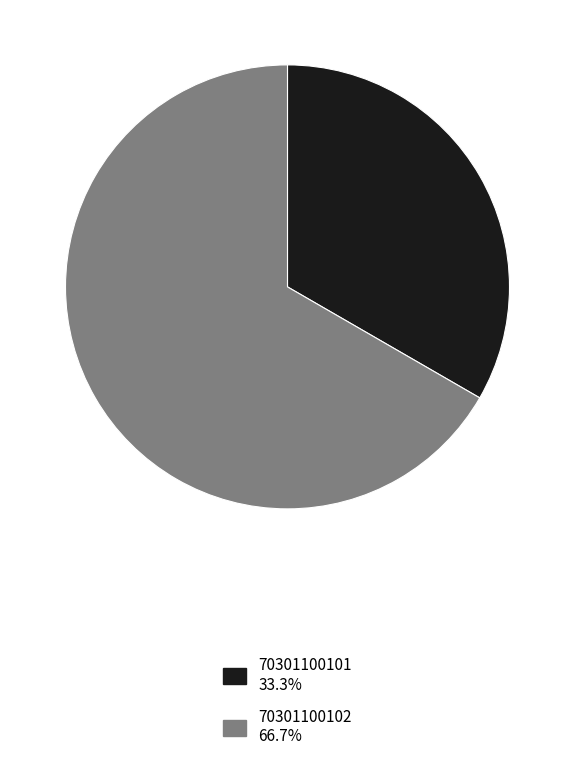

How many segments does this pie chart have?

2